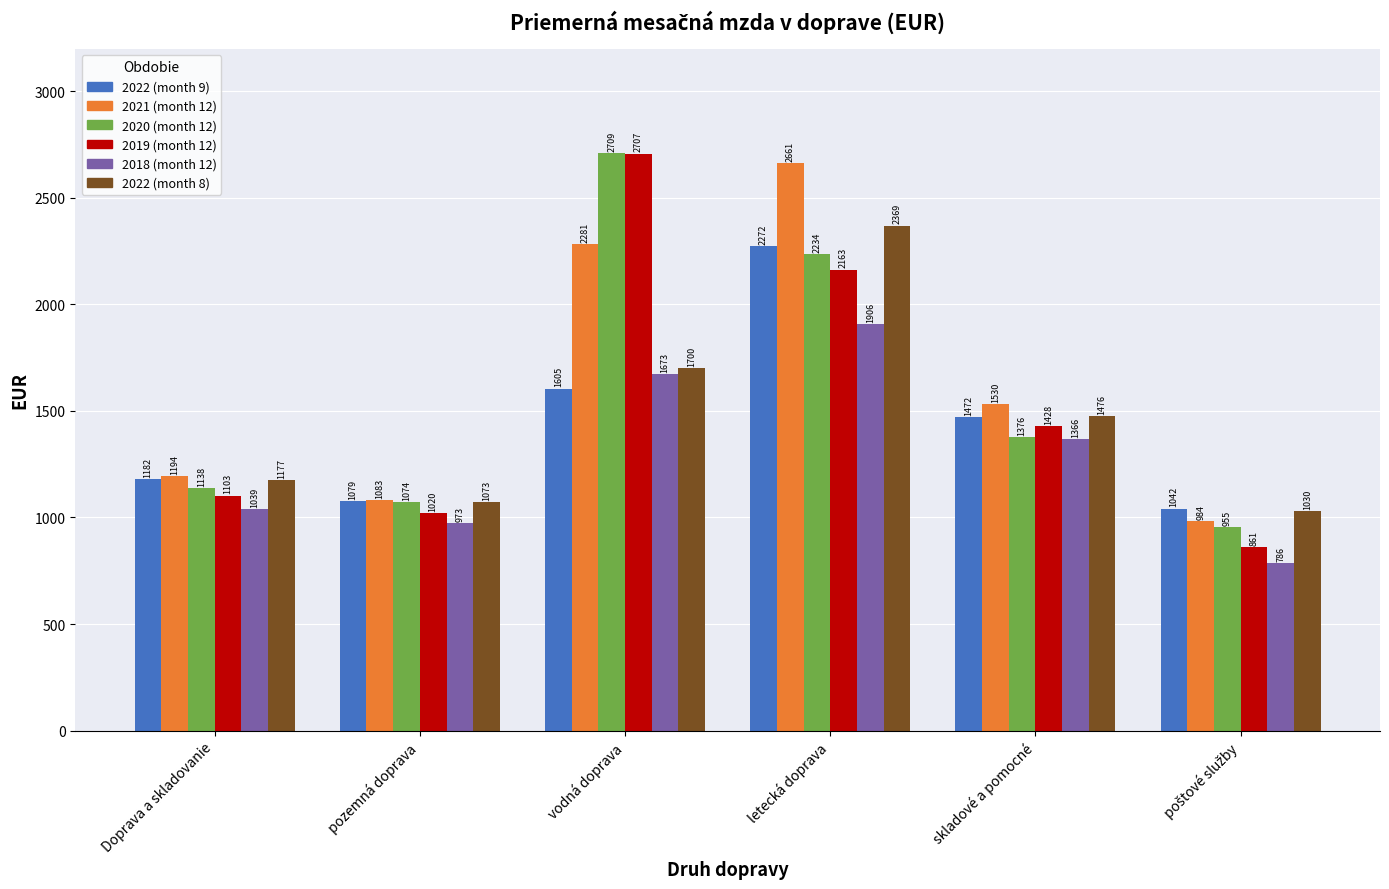

Is it true that 2018 (month 12) equals 973 at pozemná doprava?

True